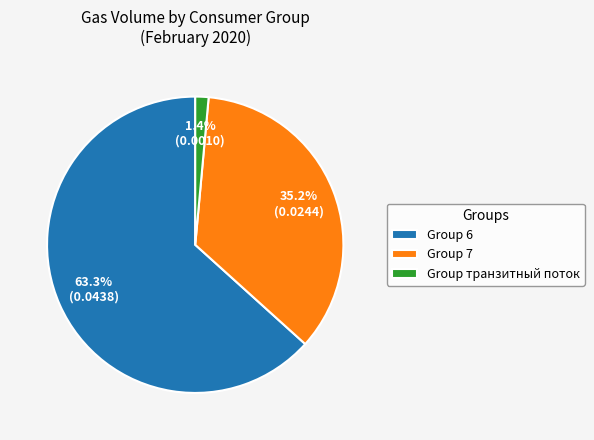

What is the smallest slice in the pie chart?

Group транзитный поток